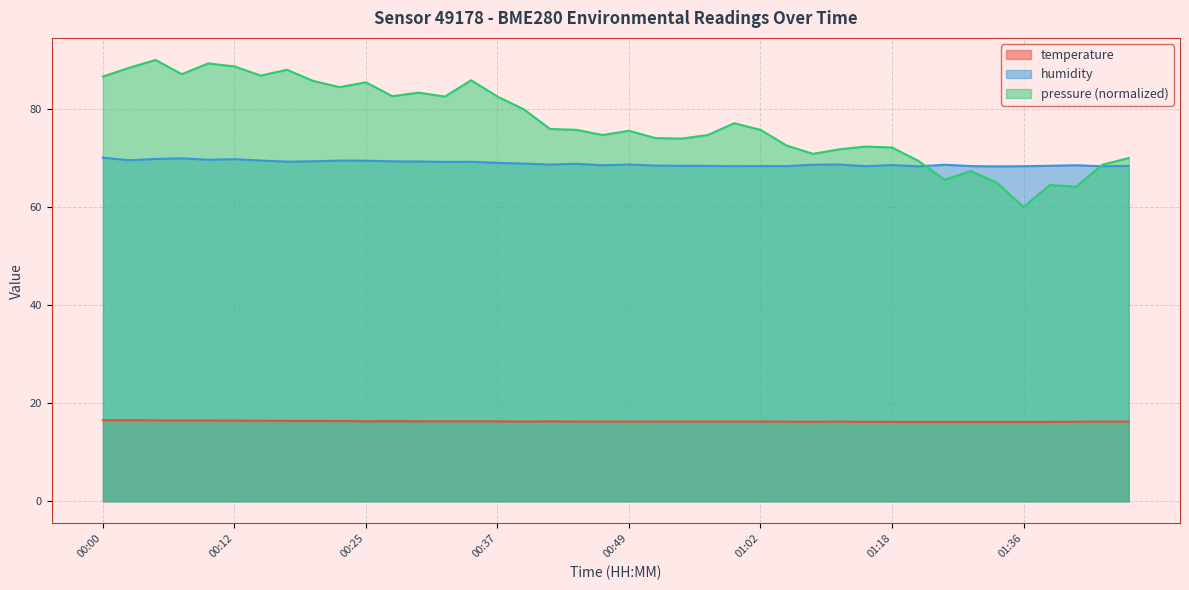

True or false: temperature and humidity intersect in this chart.

False